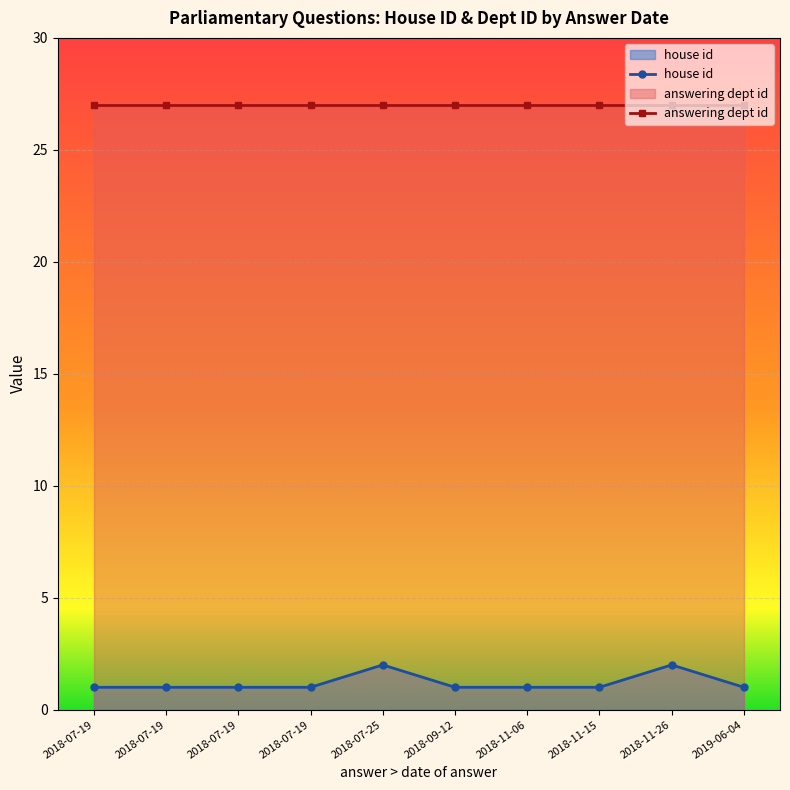

What is the greatest value displayed?

27